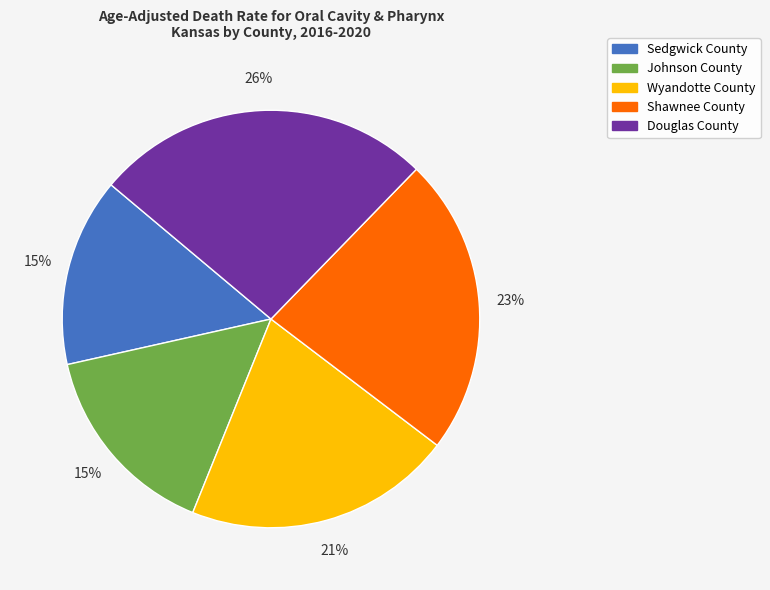

Which has a higher value, Douglas County or Sedgwick County?

Douglas County